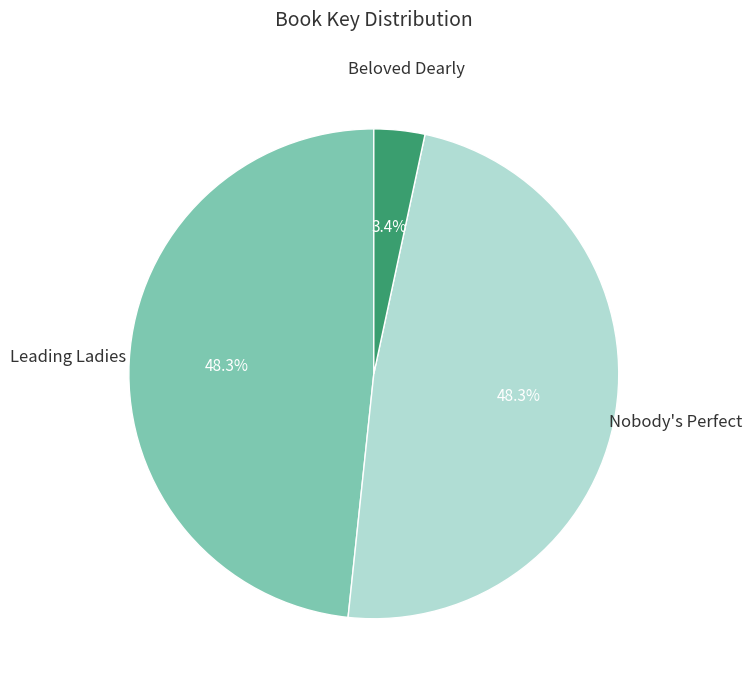

Is there a majority slice in this chart?

No